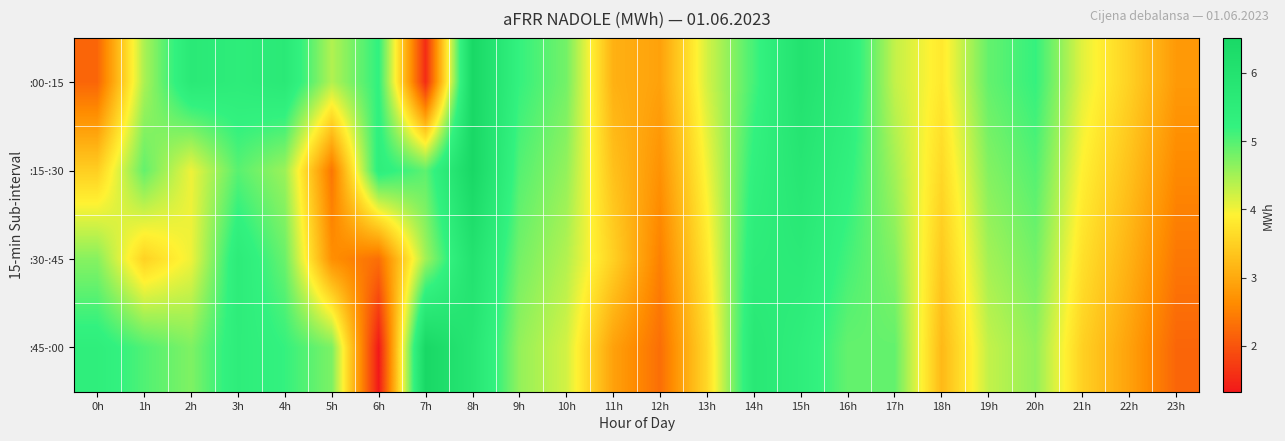

Reading left to right, what are all the values shown in this chart?

:00-:15: 0h=2.2	1h=4.5	2h=5.6	3h=5.5	4h=5.6	5h=4.4	6h=5.2	7h=1.5	8h=6.5	9h=5.2	10h=4.8	11h=3.1	12h=2.9	13h=4.2	14h=5.1	15h=6.0	16h=5.5	17h=4.3	18h=3.8	19h=4.9	20h=5.2	21h=4.1	22h=3.5	23h=2.8
:15-:30: 0h=3.5	1h=4.9	2h=4.0	3h=5.0	4h=4.5	5h=2.4	6h=5.4	7h=4.9	8h=6.5	9h=5.0	10h=4.6	11h=3.3	12h=2.7	13h=4.0	14h=5.3	15h=5.8	16h=5.3	17h=4.5	18h=3.6	19h=4.7	20h=5.0	21h=3.9	22h=3.3	23h=2.6
:30-:45: 0h=4.7	1h=3.5	2h=4.0	3h=5.5	4h=4.9	5h=2.7	6h=2.3	7h=4.5	8h=6.0	9h=4.8	10h=4.4	11h=3.5	12h=2.5	13h=3.8	14h=5.5	15h=5.6	16h=5.1	17h=4.7	18h=3.4	19h=4.5	20h=4.8	21h=3.7	22h=3.1	23h=2.4
:45-:00: 0h=5.4	1h=5.0	2h=4.7	3h=5.4	4h=5.2	5h=4.8	6h=1.3	7h=6.5	8h=5.8	9h=4.6	10h=4.2	11h=2.9	12h=2.3	13h=3.6	14h=5.7	15h=5.4	16h=4.9	17h=4.9	18h=3.2	19h=4.3	20h=4.6	21h=3.5	22h=2.9	23h=2.2